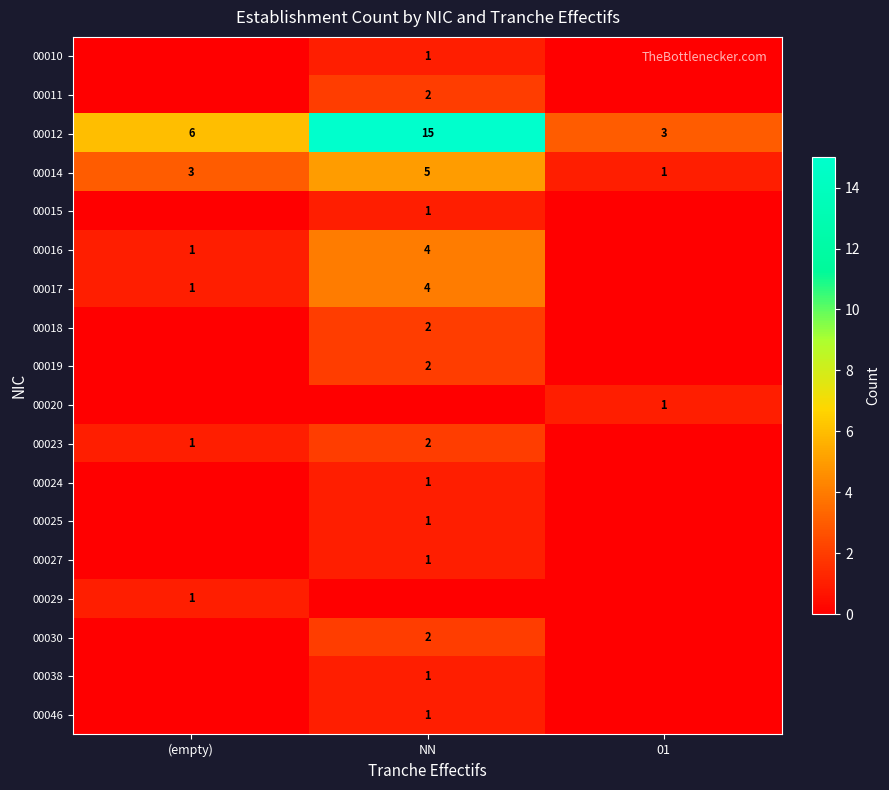

Which category has the highest value across all series?

NN